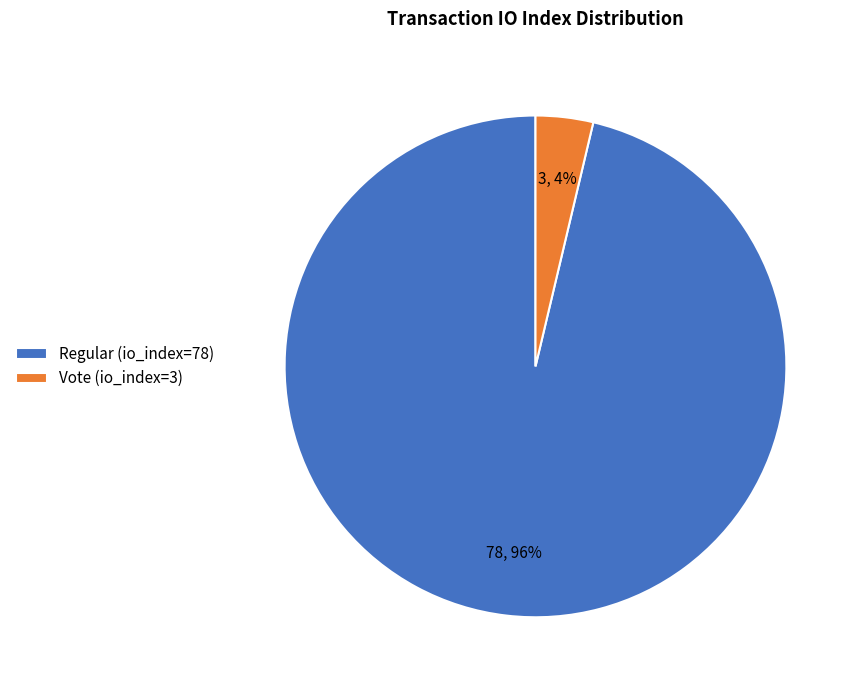

Does Vote (io_index=3) account for over 50% of the chart?

No